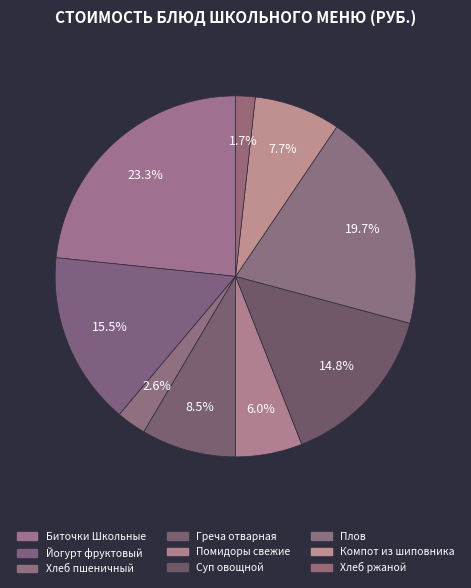

How much of the chart is everything except Хлеб пшеничный?

97.4%